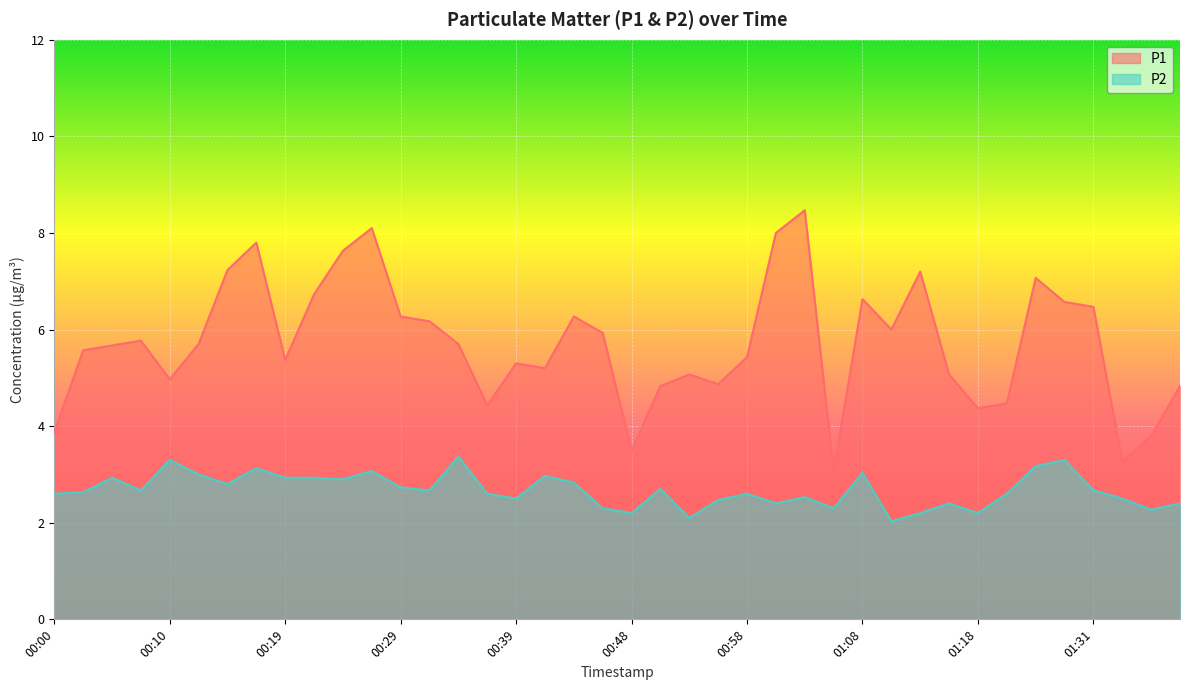

How many lines are shown in the chart?

2